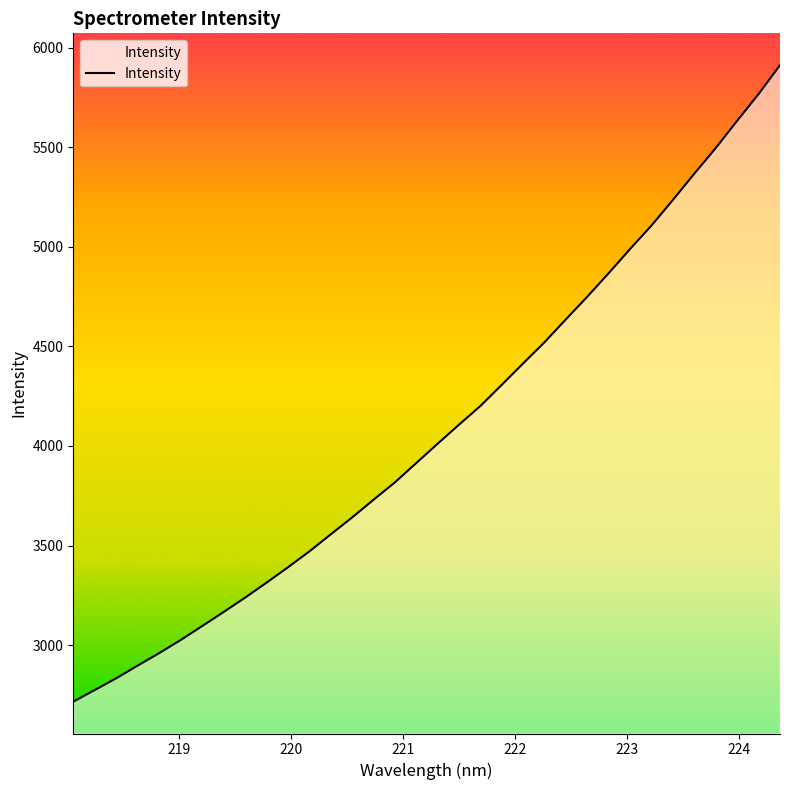

How many lines are shown in the chart?

1